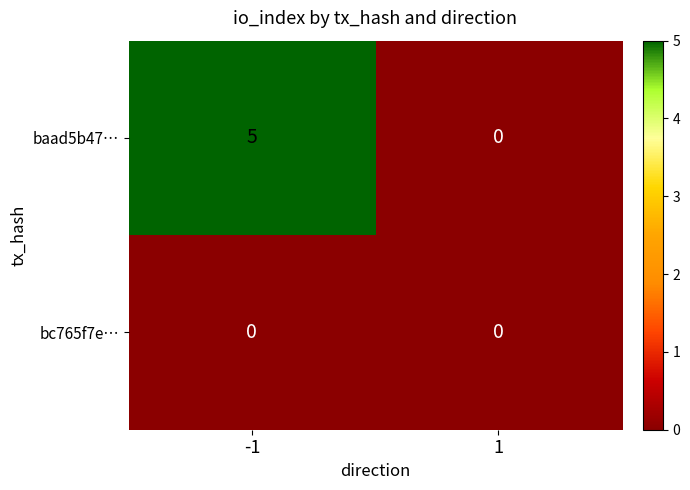

Rank the series by their average value, from lowest to highest.

bc765f7e…, baad5b47…